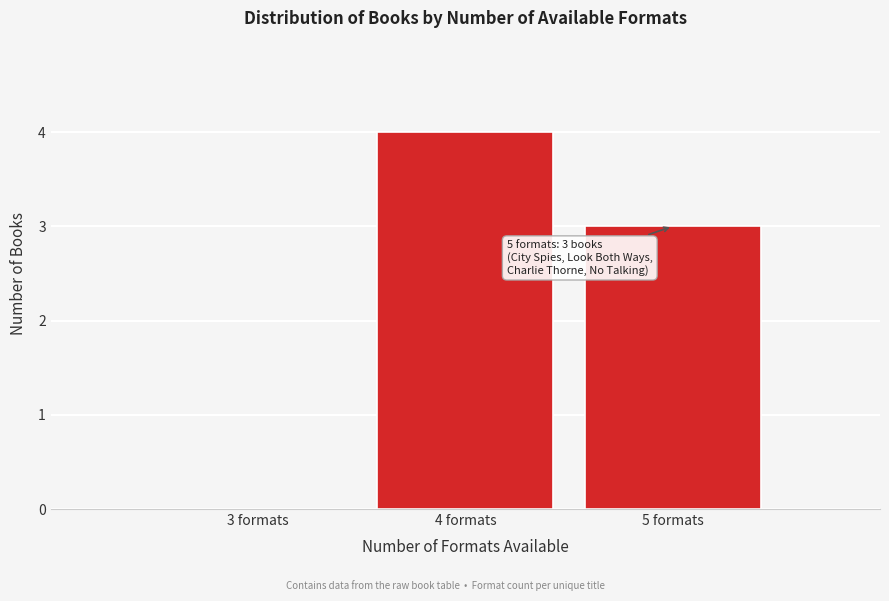

Reading left to right, what are all the values shown in this chart?

3 formats=0	4 formats=4	5 formats=3